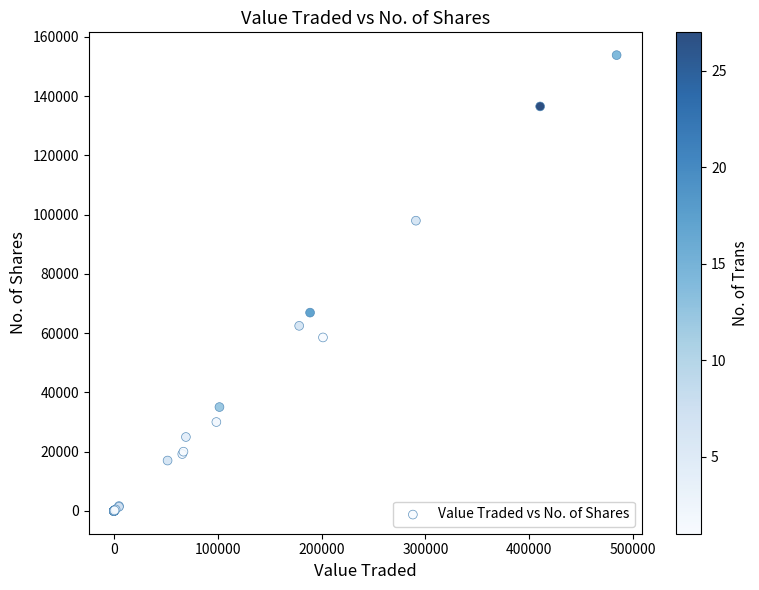

What Y value in the scatter plot is closest to 76912?

66921